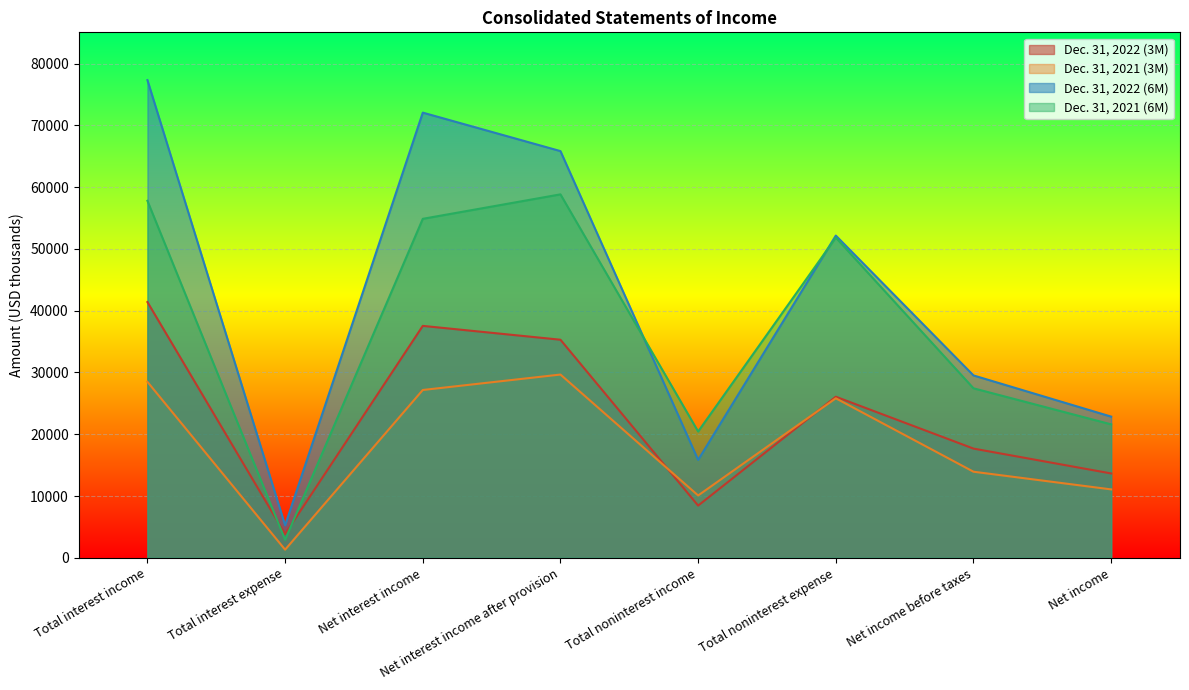

What is the difference between the Dec. 31, 2021 (3M) values at Net interest income and Net income before taxes?

13229